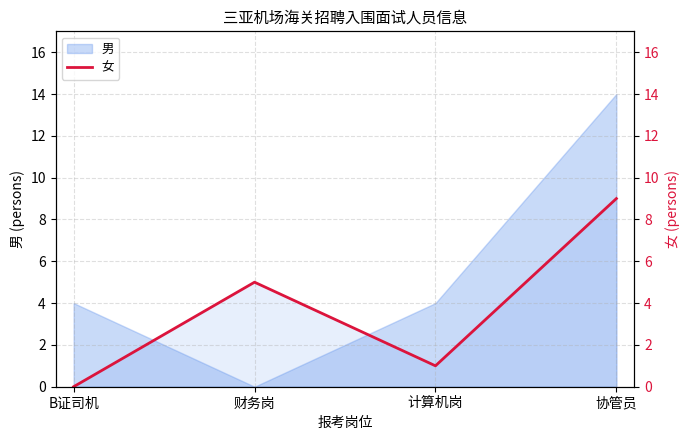

What position from the left is 协管员?

4